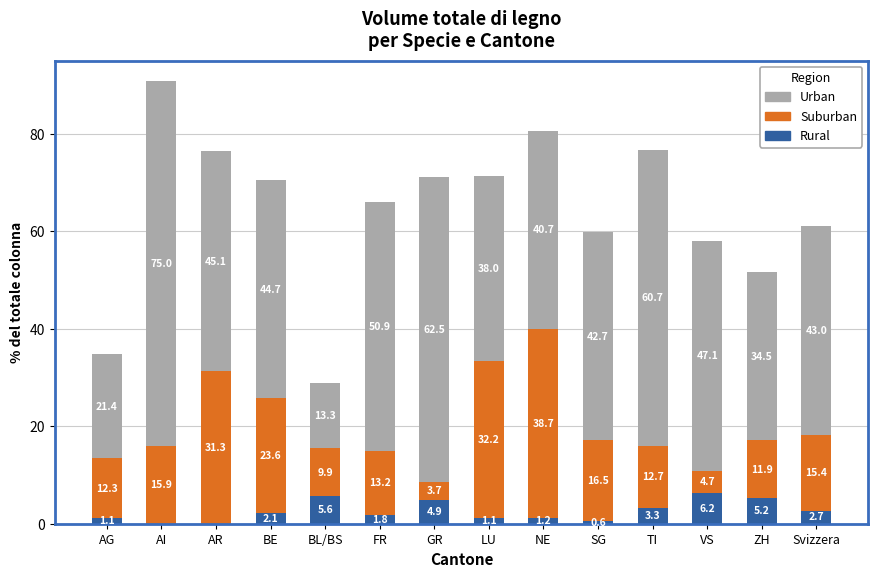

The value of Rural at FR is 1.8. True or false?

True